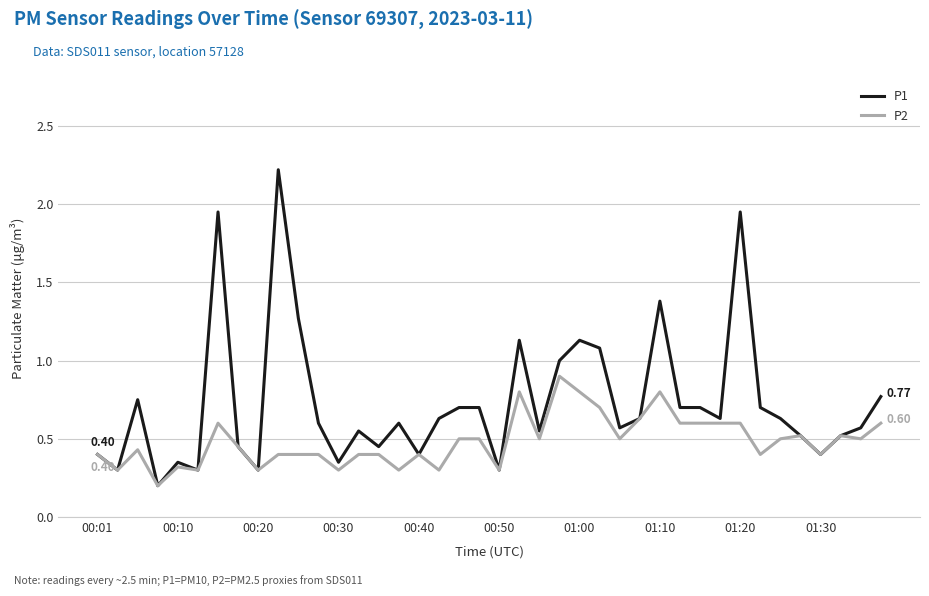

What is the difference between the maximum and minimum values in the P1 series?

2.0